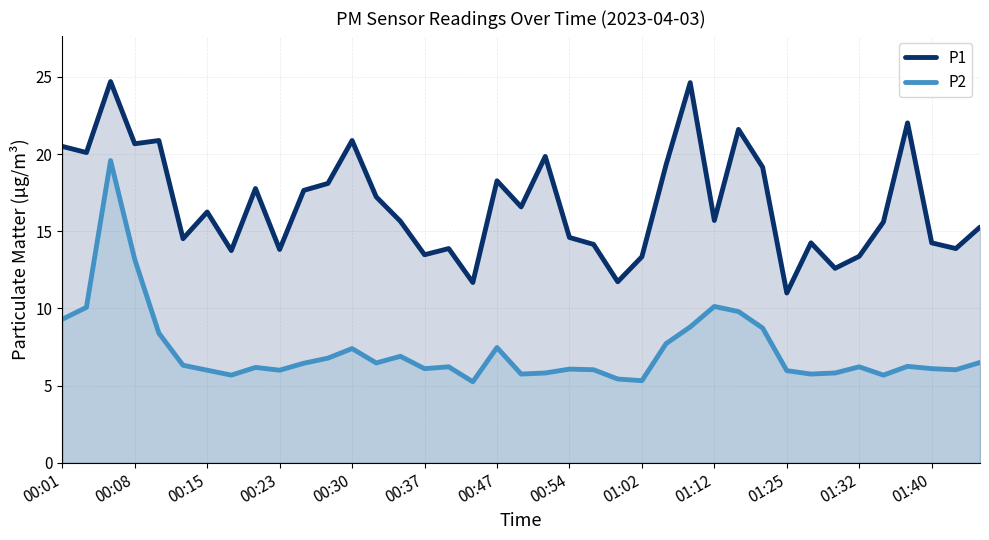

Between 23 and 31, which is larger?

31